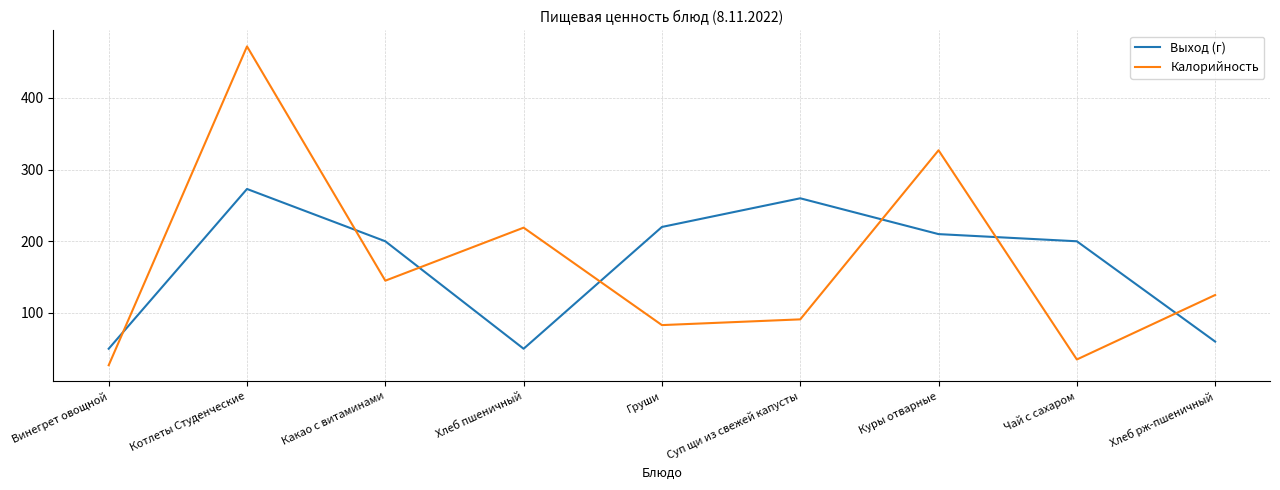

What is the difference between the second highest and second lowest values in the Калорийность series?

292